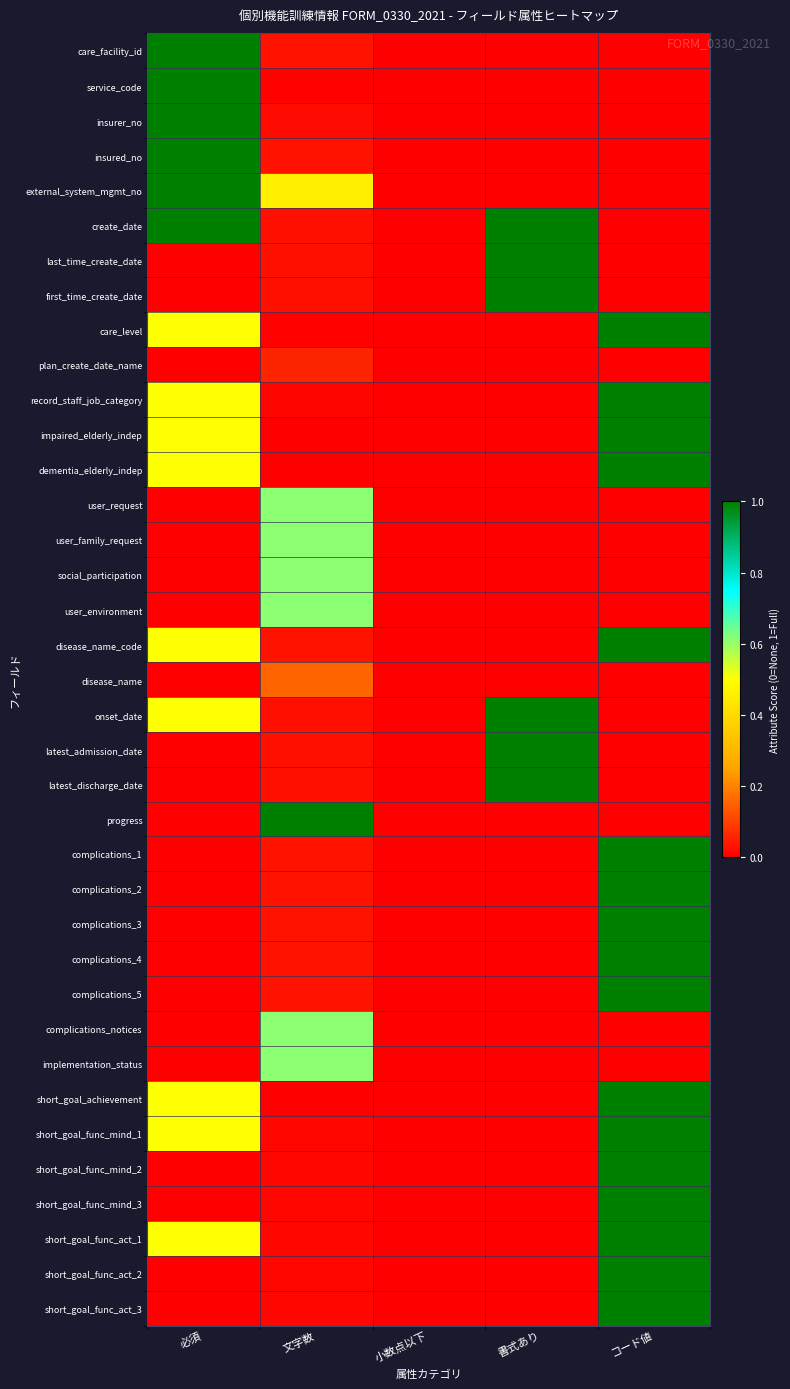

How many series are shown in this chart?

37